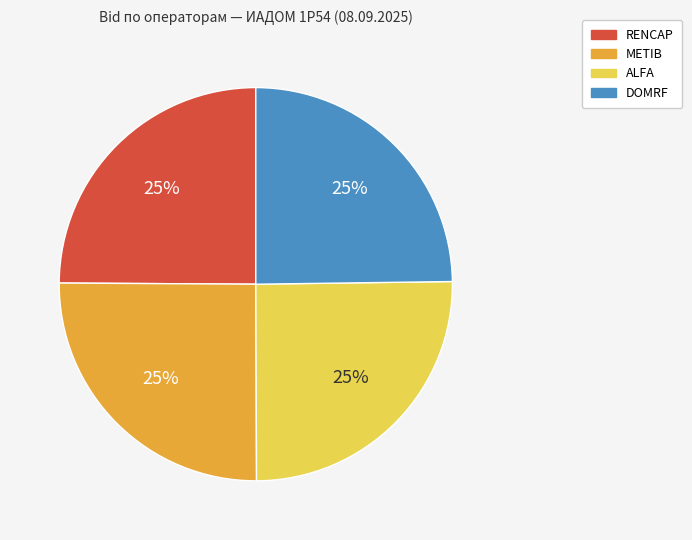

Approximately how many times larger is the value at ALFA compared to DOMRF?

1.0